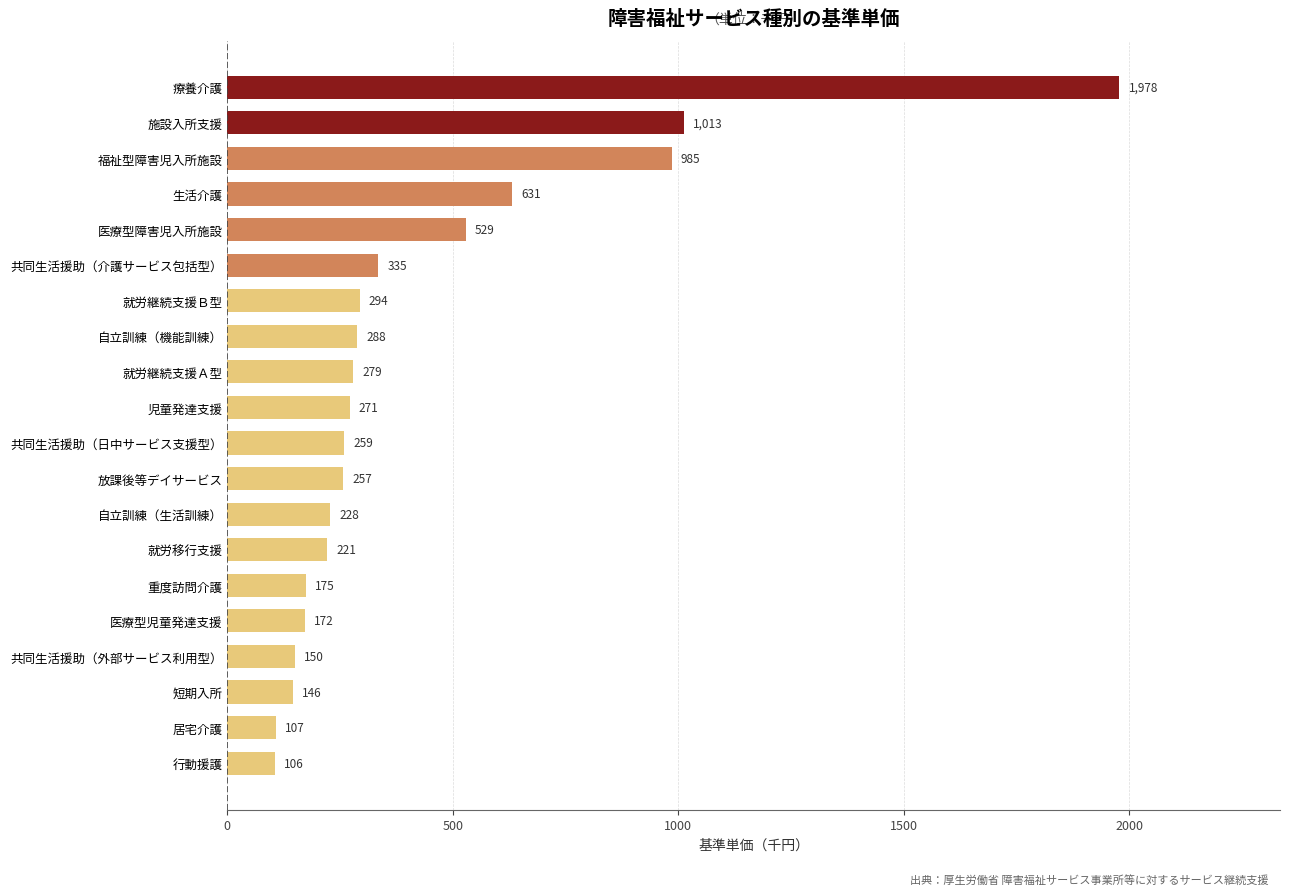

List the labels in order of value, smallest first.

行動援護, 居宅介護, 短期入所, 共同生活援助（外部サービス利用型）, 医療型児童発達支援, 重度訪問介護, 就労移行支援, 自立訓練（生活訓練）, 放課後等デイサービス, 共同生活援助（日中サービス支援型）, 児童発達支援, 就労継続支援Ａ型, 自立訓練（機能訓練）, 就労継続支援Ｂ型, 共同生活援助（介護サービス包括型）, 医療型障害児入所施設, 生活介護, 福祉型障害児入所施設, 施設入所支援, 療養介護